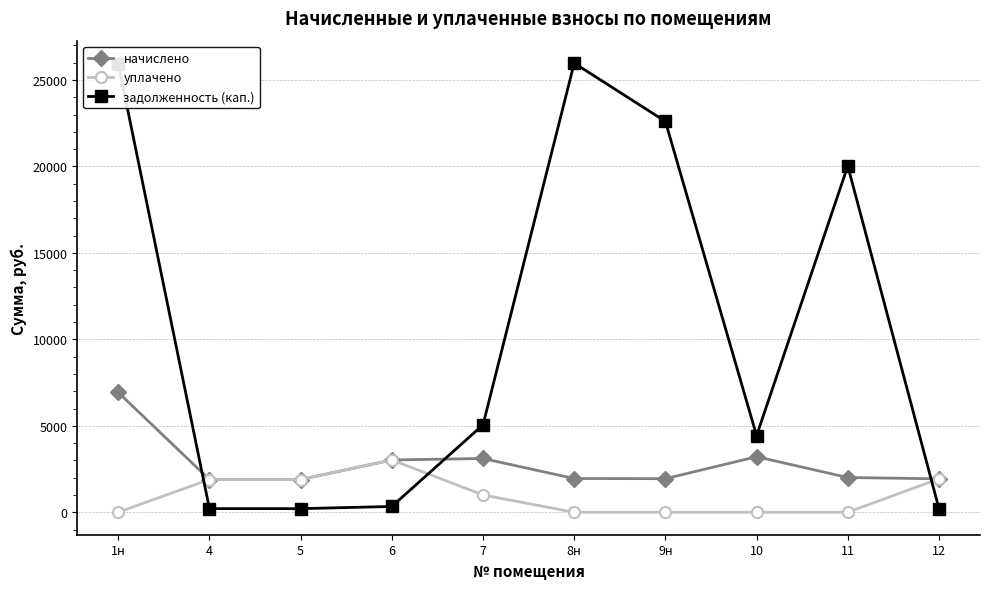

What position from the left is 10?

8